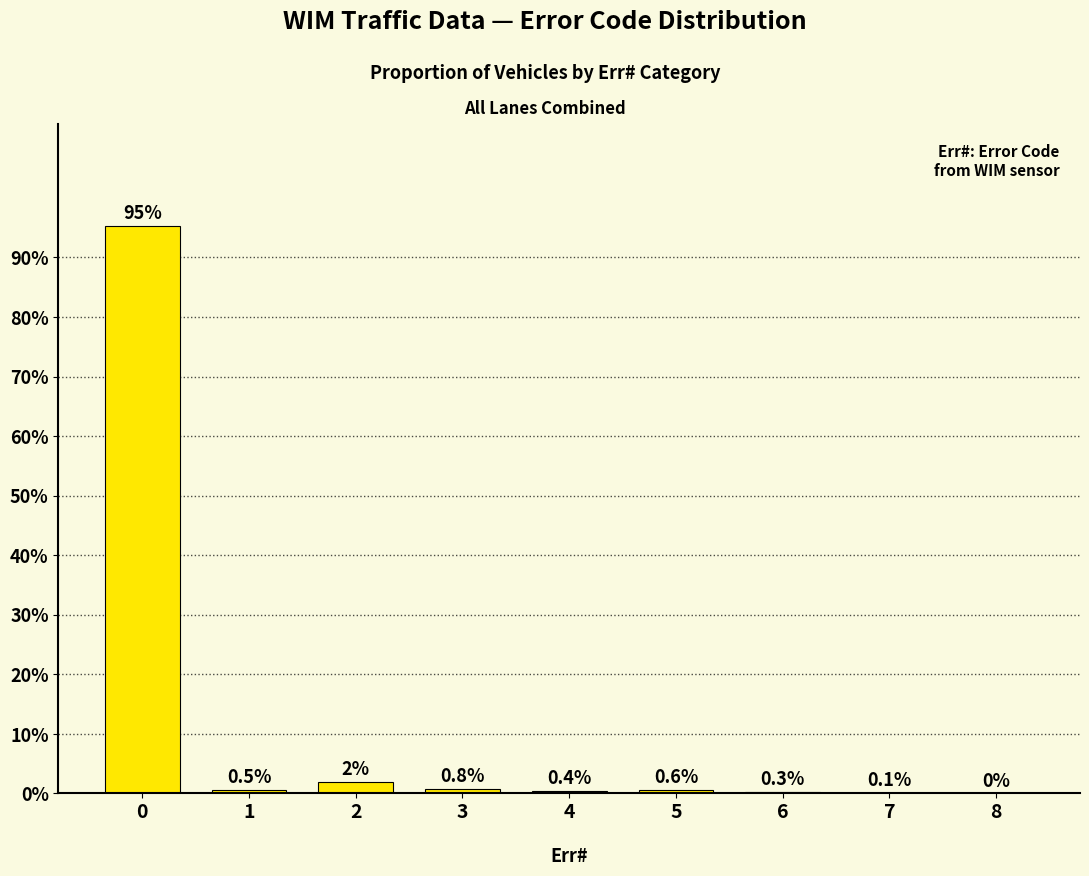

Reading left to right, what are all the values shown in this chart?

0=95.3	1=0.5	2=2.0	3=0.8	4=0.4	5=0.6	6=0.3	7=0.1	8=0.0